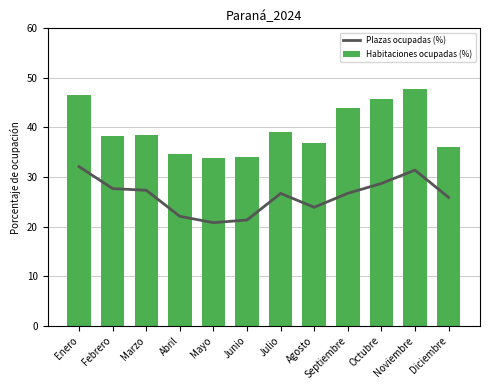

Reading right to left, list all the values displayed in this chart.

Plazas ocupadas (%): Diciembre=25.9	Noviembre=31.4	Octubre=28.7	Septiembre=26.7	Agosto=23.9	Julio=26.7	Junio=21.3	Mayo=20.8	Abril=22.1	Marzo=27.3	Febrero=27.7	Enero=32.1
Habitaciones ocupadas (%): Diciembre=36.1	Noviembre=47.8	Octubre=45.7	Septiembre=43.9	Agosto=36.9	Julio=39.0	Junio=34.0	Mayo=33.9	Abril=34.6	Marzo=38.5	Febrero=38.4	Enero=46.5